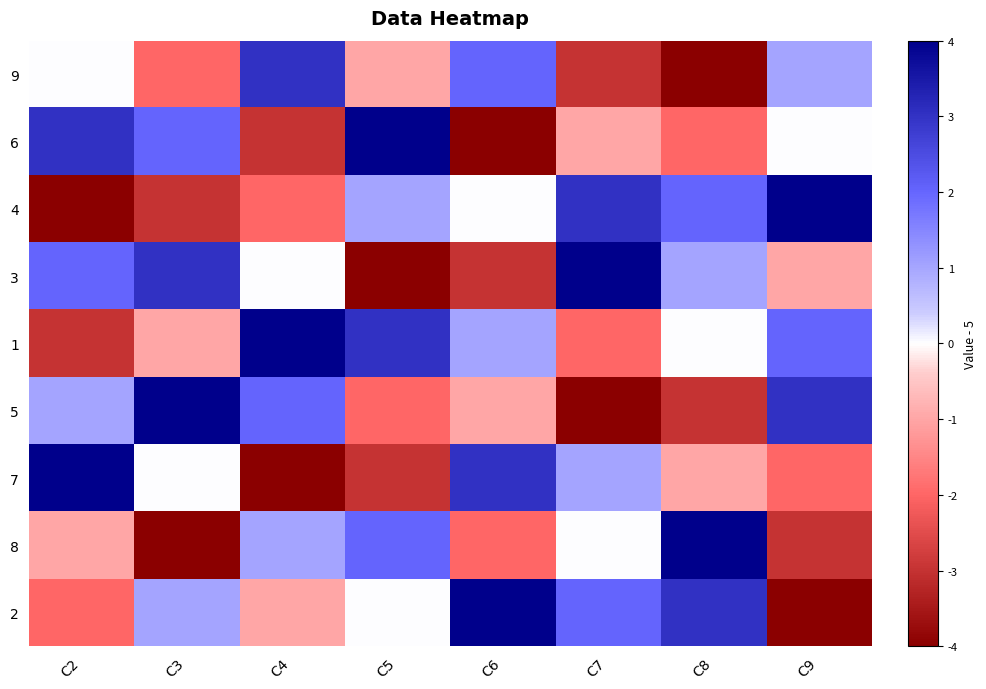

Reading left to right, transcribe all the data shown in this chart.

9: C2=0	C3=-2	C4=3	C5=-1	C6=2	C7=-3	C8=-4	C9=1
6: C2=3	C3=2	C4=-3	C5=4	C6=-4	C7=-1	C8=-2	C9=0
4: C2=-4	C3=-3	C4=-2	C5=1	C6=0	C7=3	C8=2	C9=4
3: C2=2	C3=3	C4=0	C5=-4	C6=-3	C7=4	C8=1	C9=-1
1: C2=-3	C3=-1	C4=4	C5=3	C6=1	C7=-2	C8=0	C9=2
5: C2=1	C3=4	C4=2	C5=-2	C6=-1	C7=-4	C8=-3	C9=3
7: C2=4	C3=0	C4=-4	C5=-3	C6=3	C7=1	C8=-1	C9=-2
8: C2=-1	C3=-4	C4=1	C5=2	C6=-2	C7=0	C8=4	C9=-3
2: C2=-2	C3=1	C4=-1	C5=0	C6=4	C7=2	C8=3	C9=-4